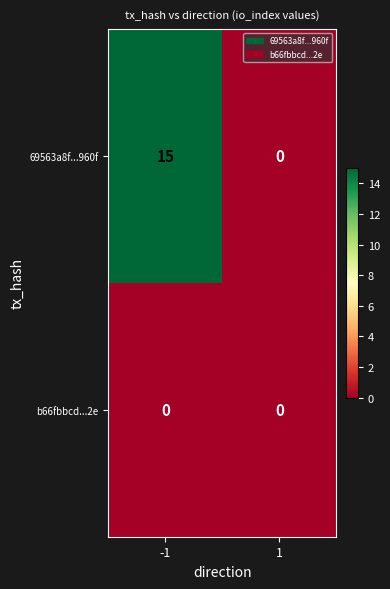

Which series changed the most between -1 and 1?

69563a8f...960f